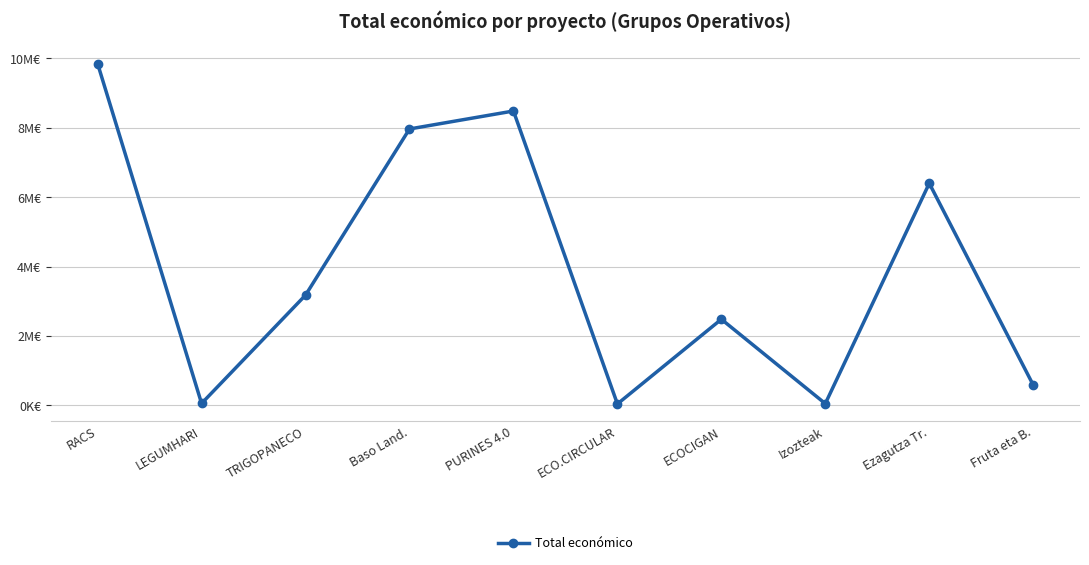

What is the label of the 8th point from the right?

TRIGOPANECO